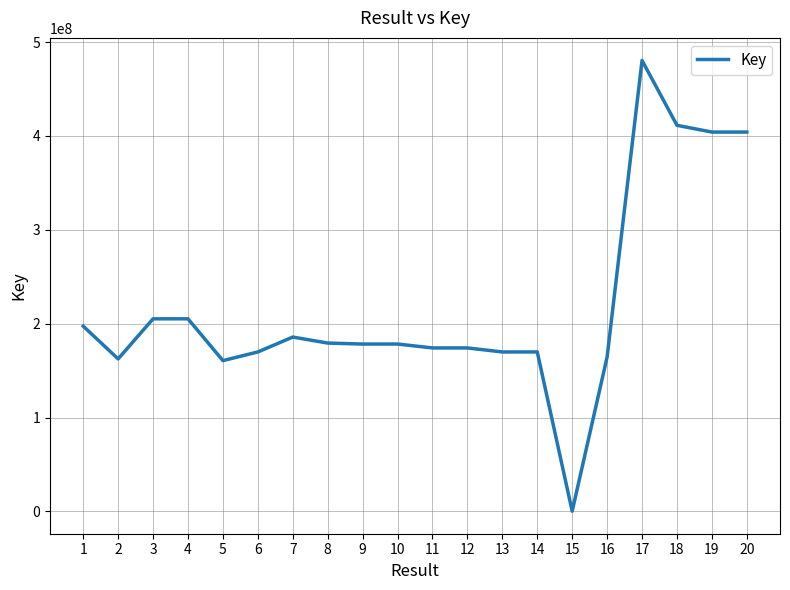

True or false: the data shows 346167364 at 4.

False